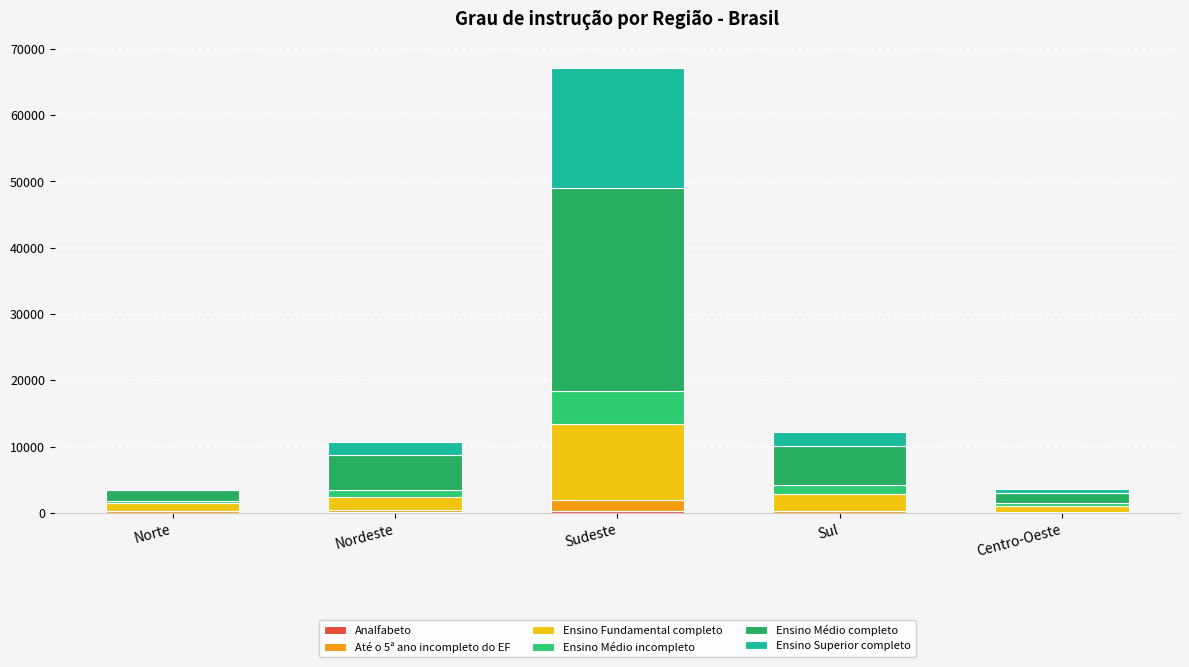

What is the difference between the maximum and second lowest values in the Ensino Médio incompleto series?

4396